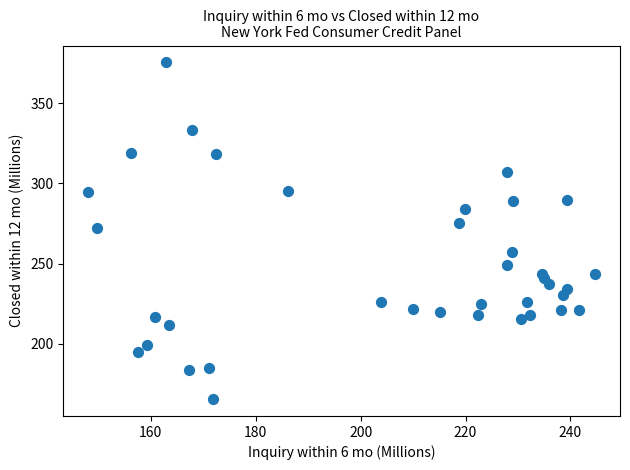

What is the range of X values (max minus min)?

96.5